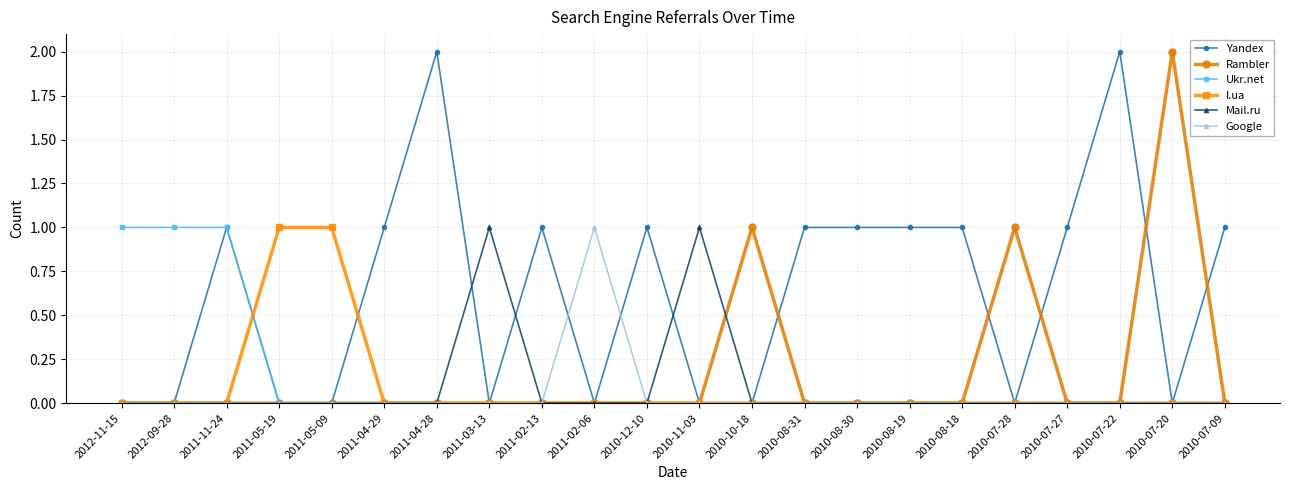

True or false: Rambler has a value of -1 at 2011-04-28.

False